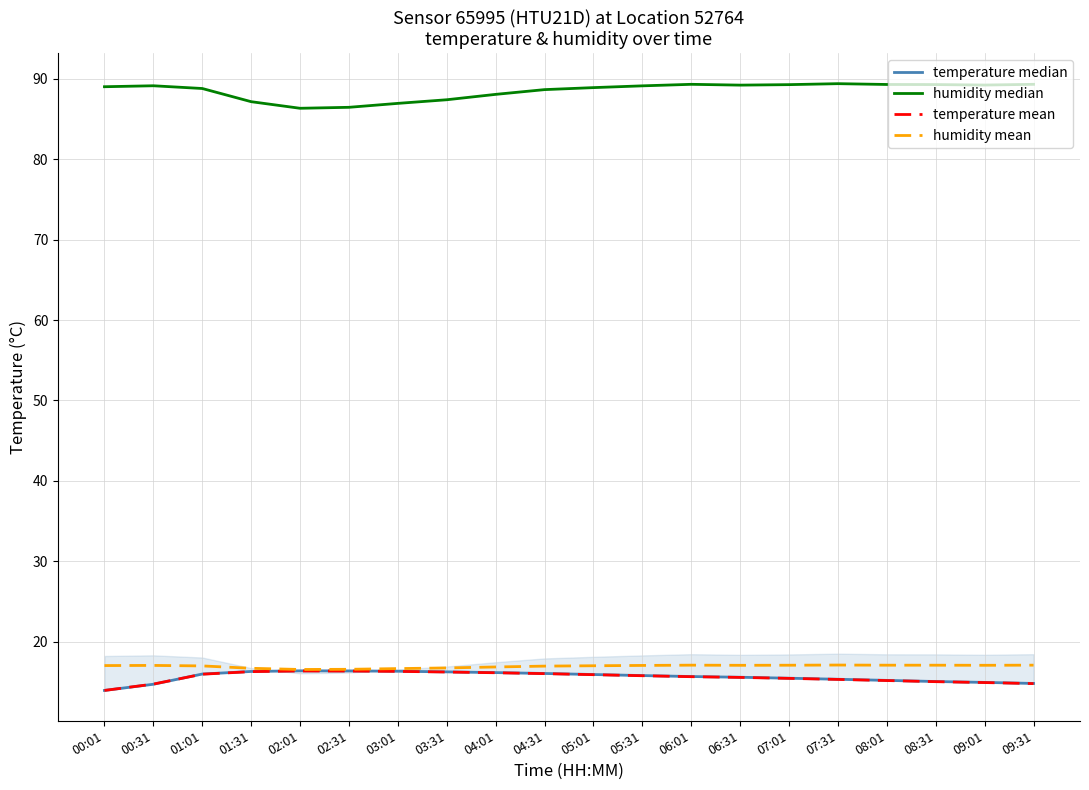

What is the value of the humidity median point at the 6th from the left?

86.5